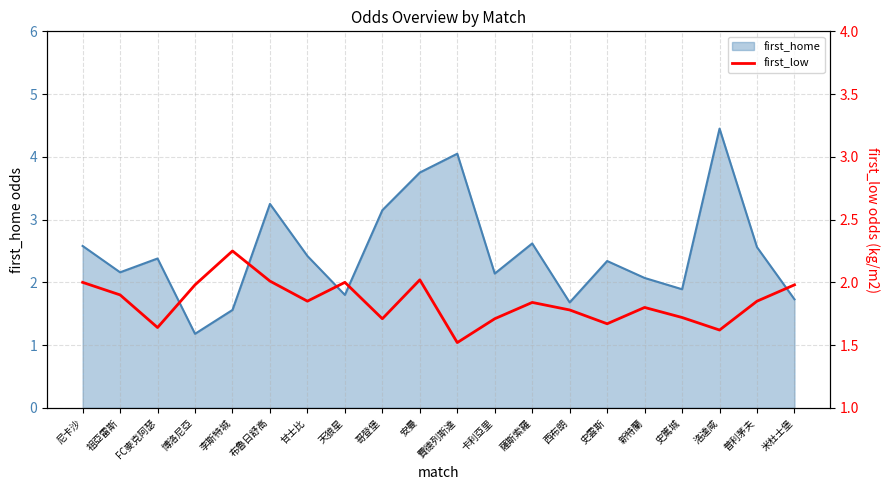

Where is the first local minimum?

FC麥克阿瑟